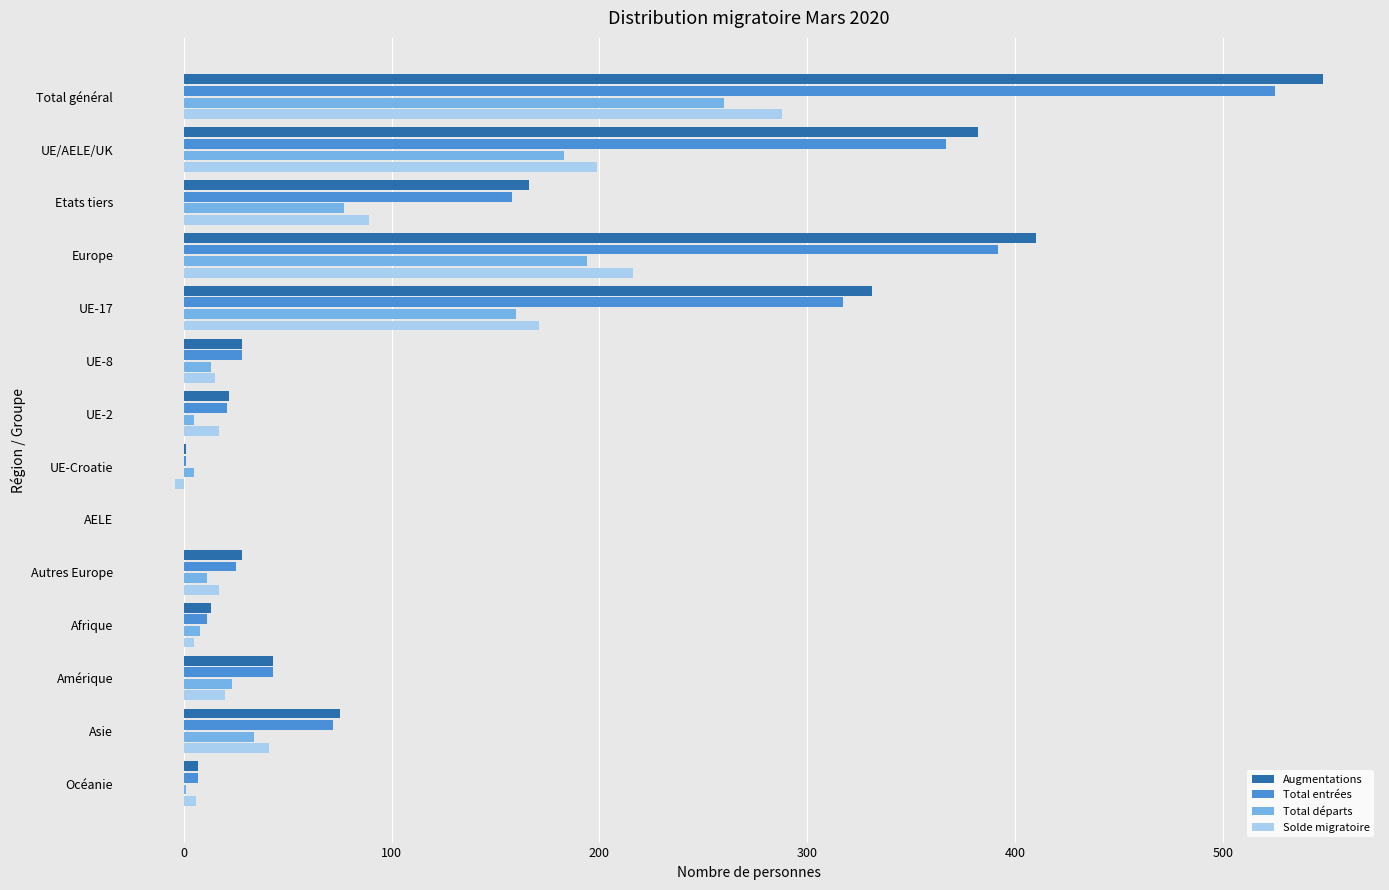

Is the value of Augmentations at Asie greater than the value of Solde migratoire at Océanie?

Yes